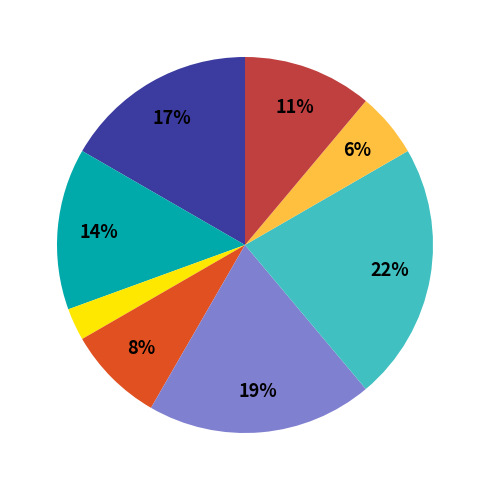

Is there any slice that represents more than half of the pie?

No